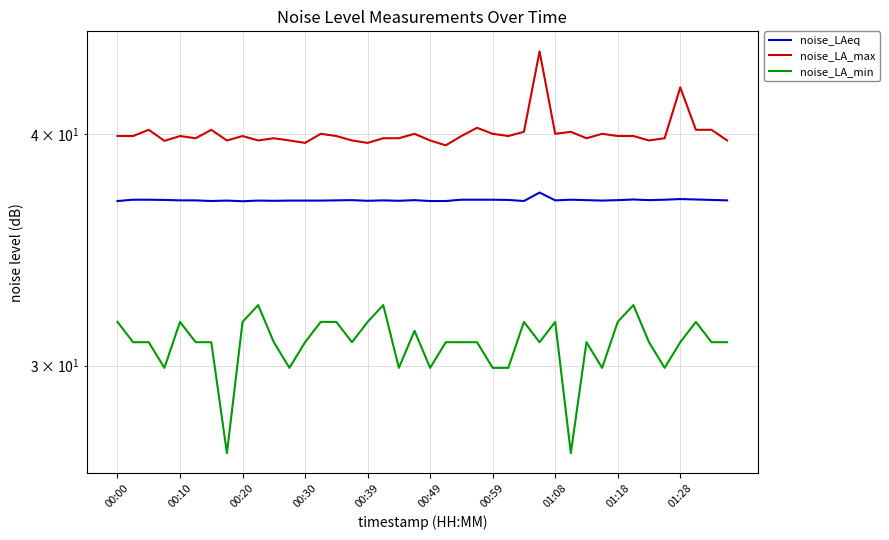

Which label corresponds to the smallest value in the chart?

01:08